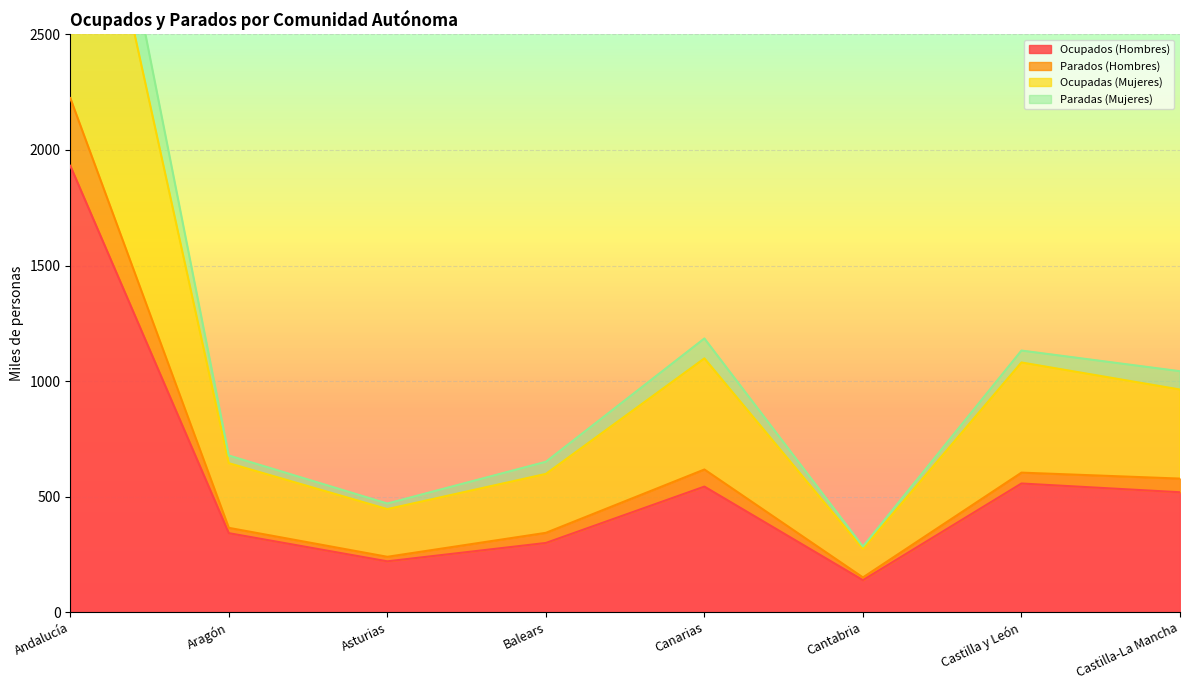

How many lines are shown in the chart?

4